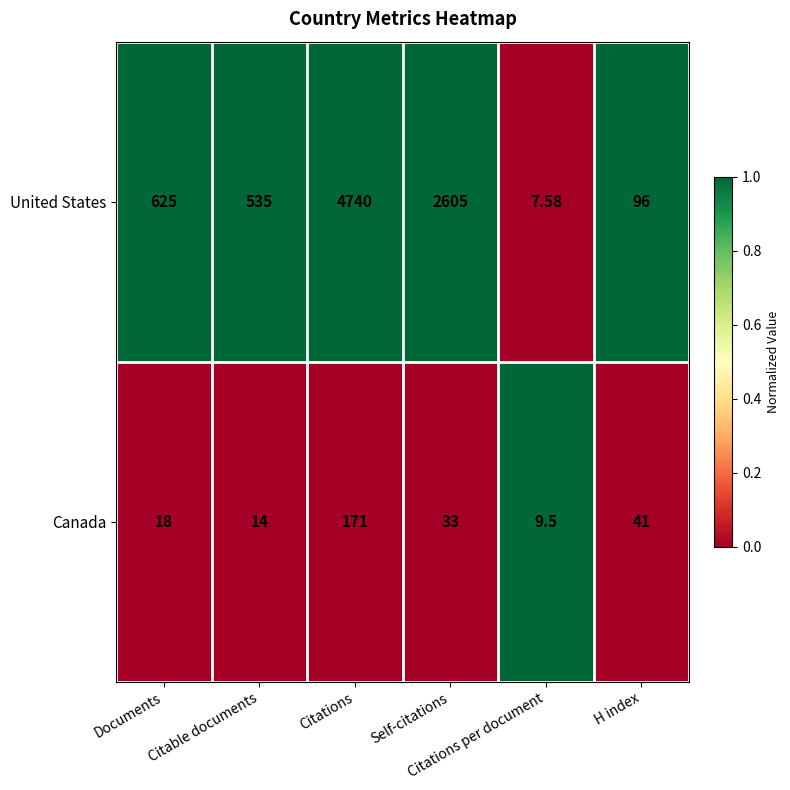

Which series has the largest range (max minus min)?

United States